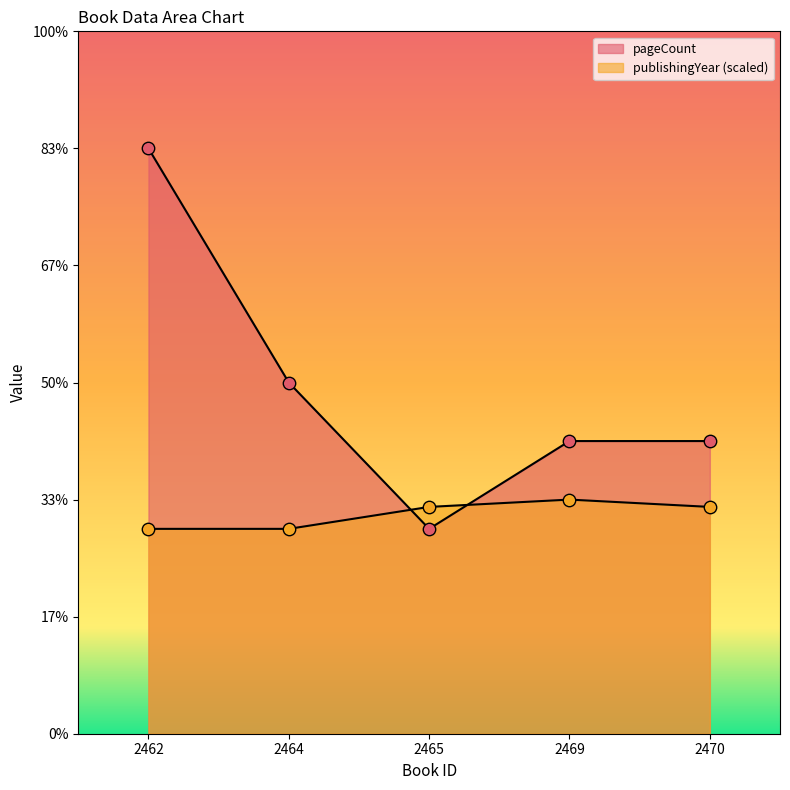

What are all the series names shown in the legend?

pageCount, publishingYear